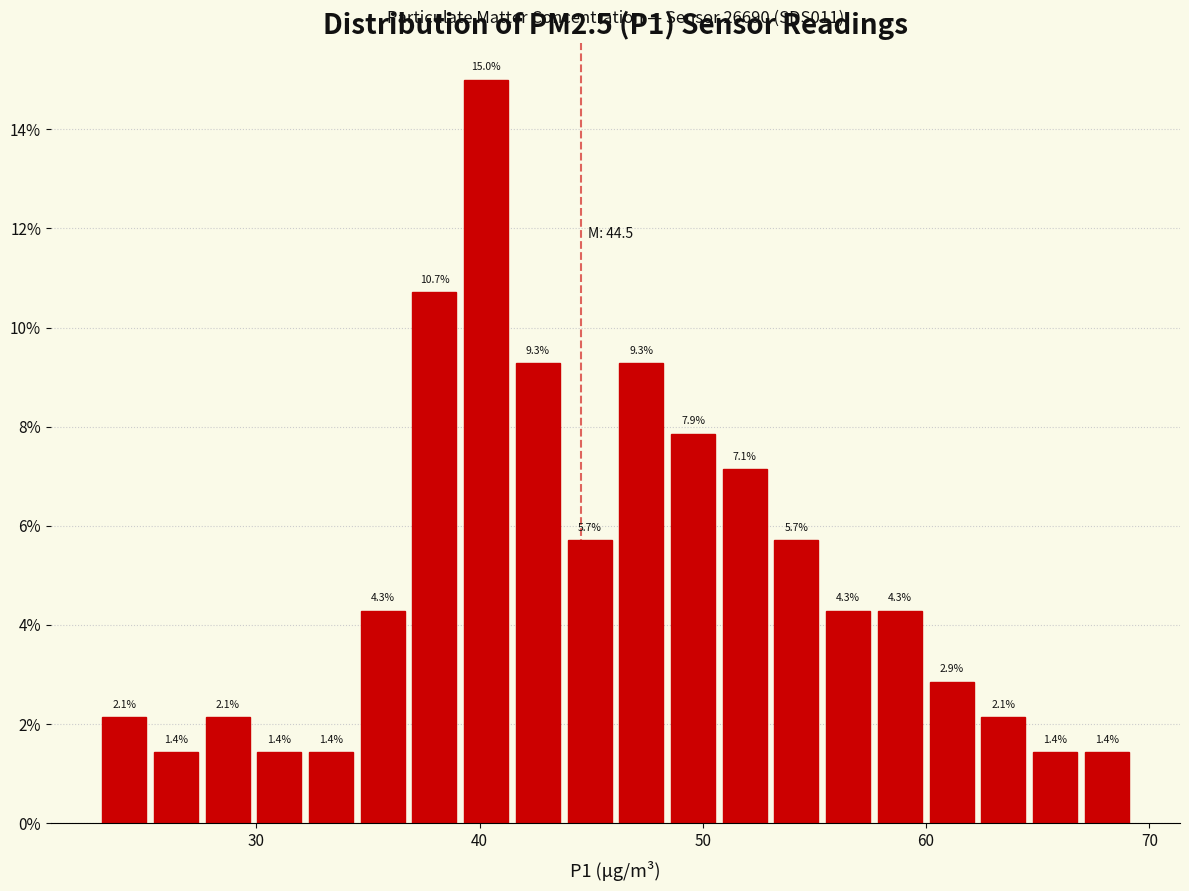

Read against the x-axis, roughly where is the centre of the tallest bar?

40